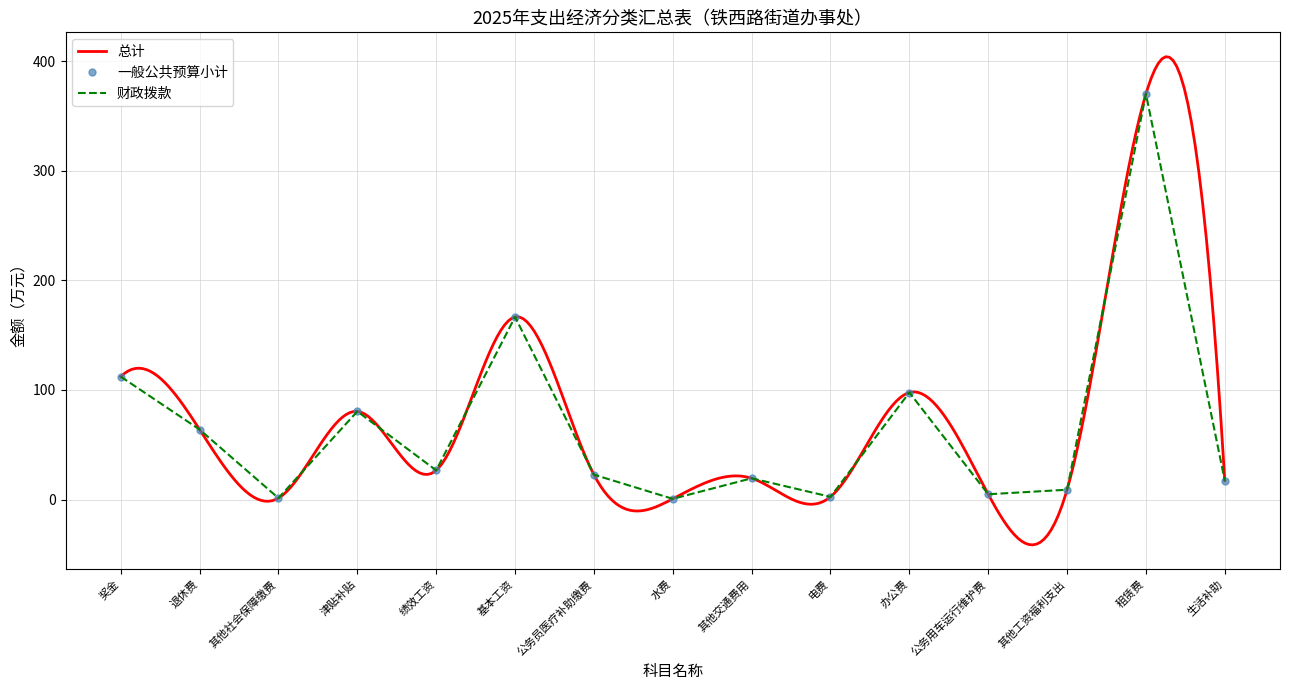

Between 基本工资 and 租赁费, which is larger?

租赁费